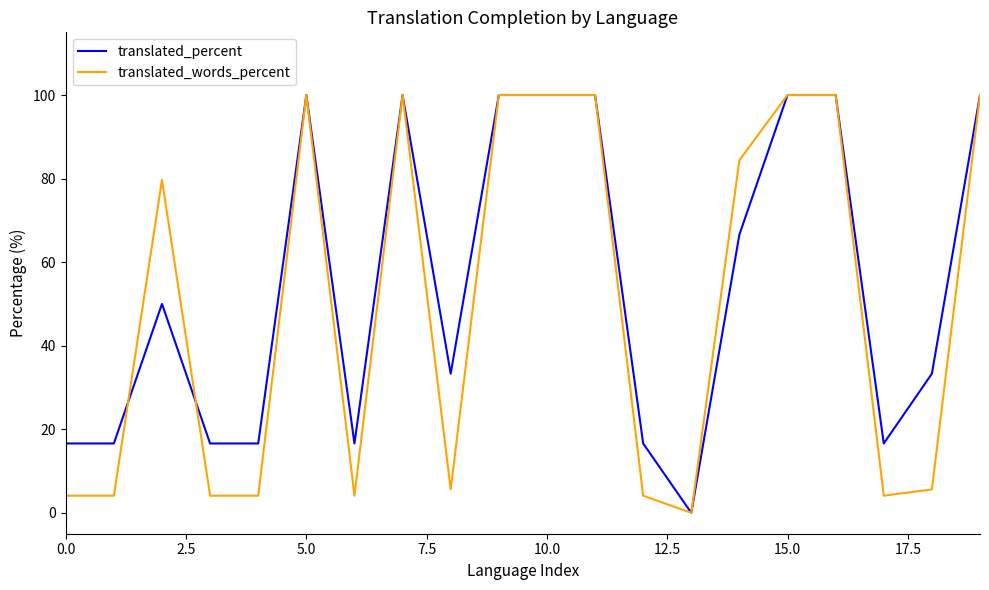

What is the maximum value shown in the chart?

100.0